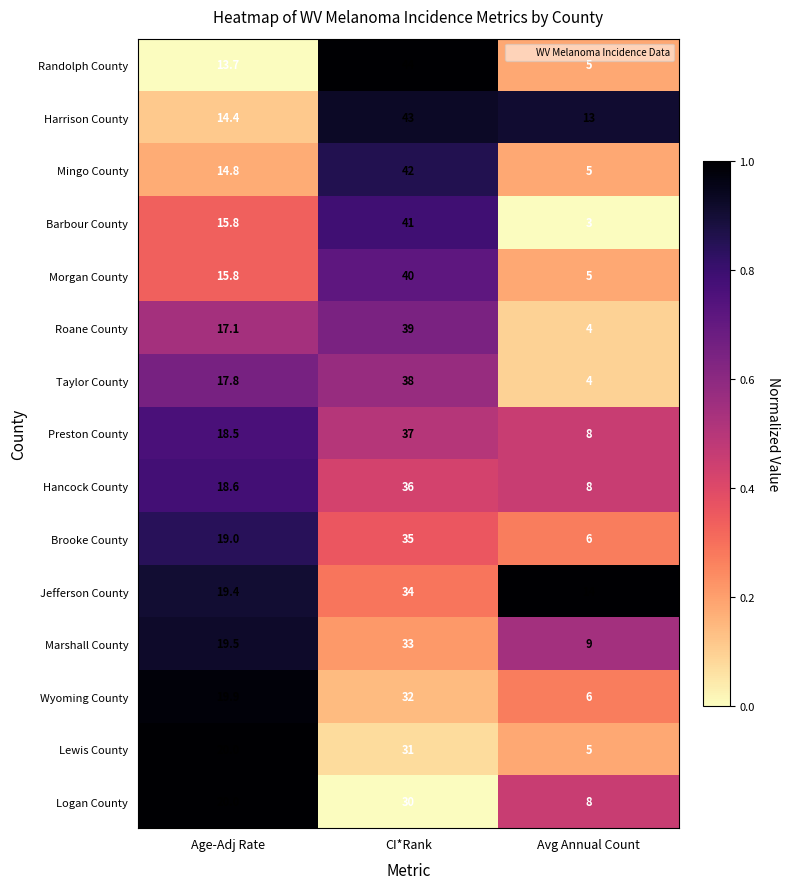

What value does the Brooke County series have at Avg Annual Count?

6.0